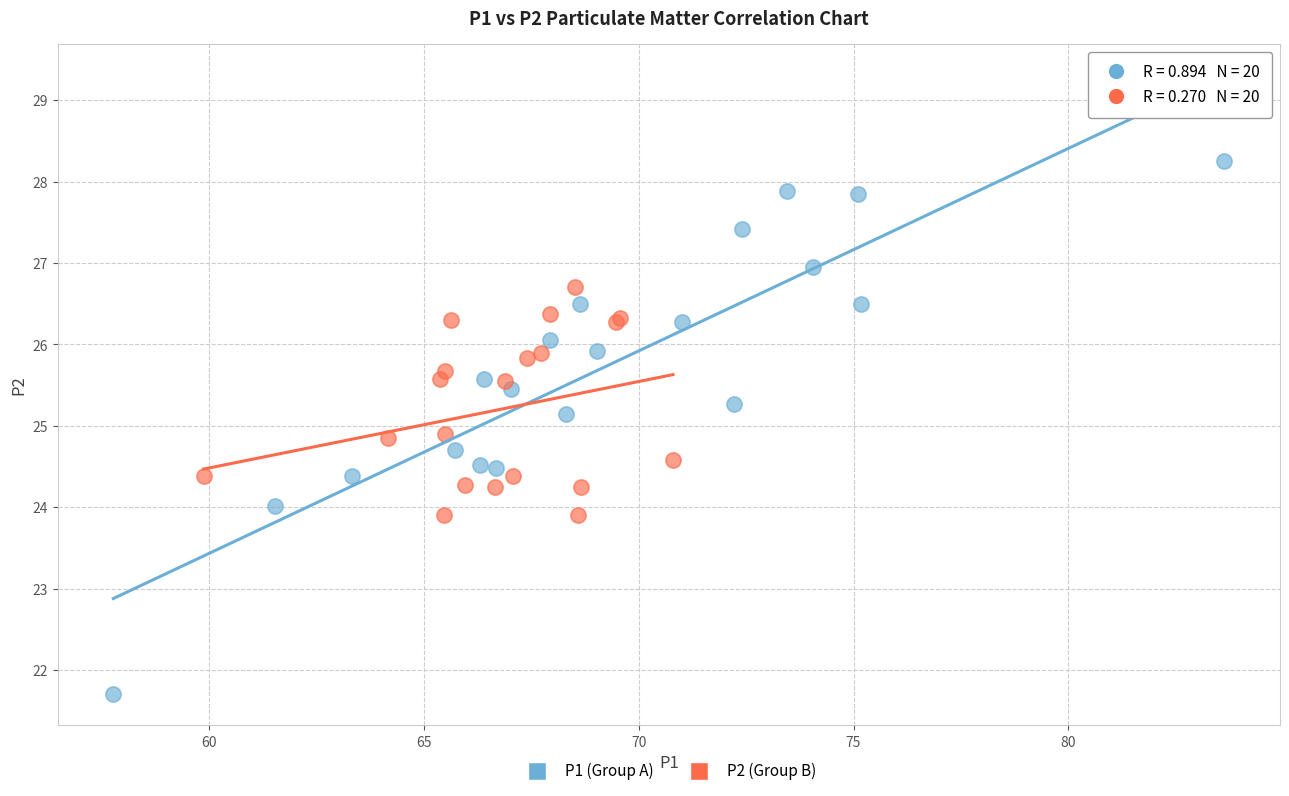

What are all the series names shown in the legend?

P1 (Group A), P2 (Group B)